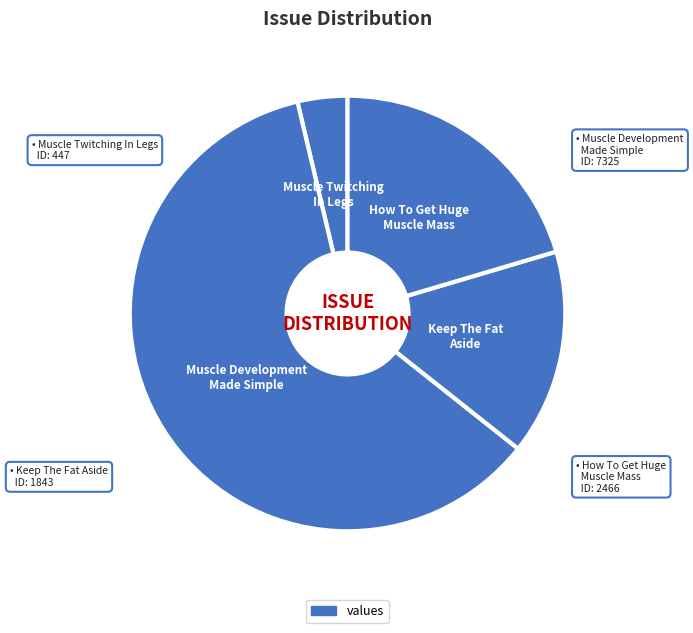

How many segments does this pie chart have?

4